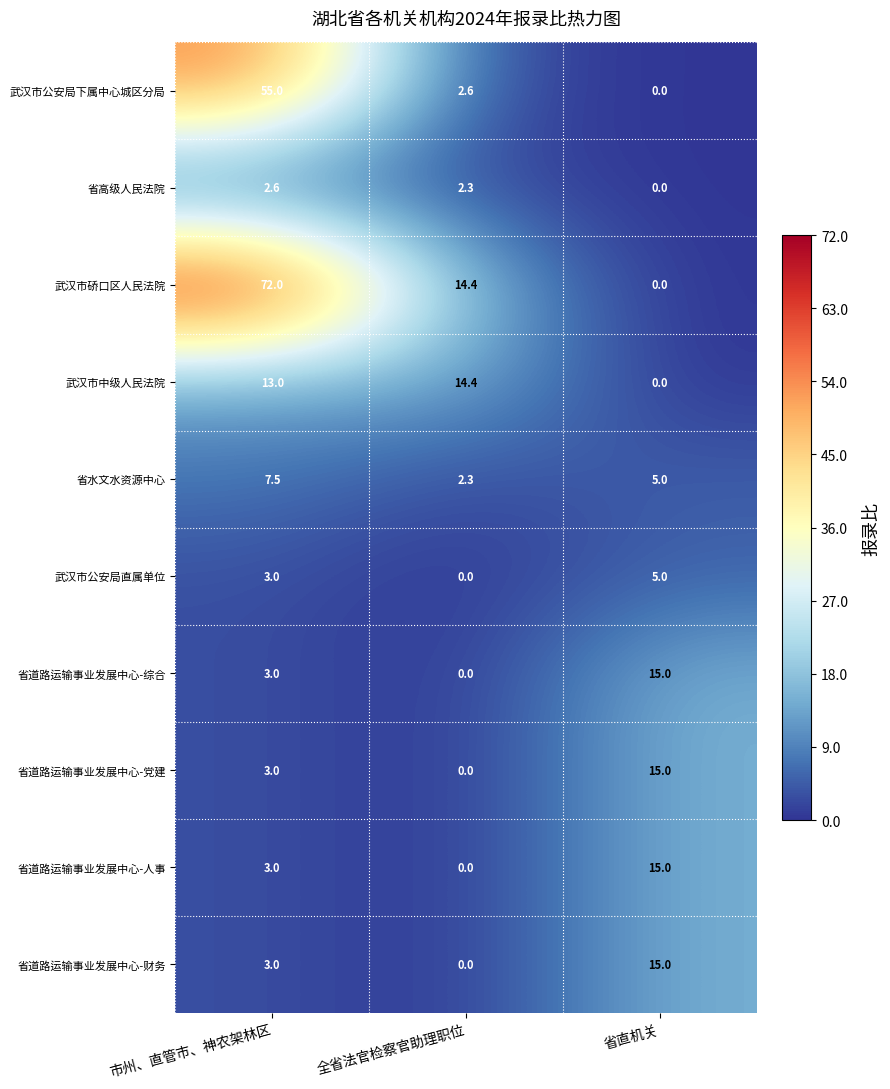

List the labels in order of 省水文水资源中心 value, largest first.

市州、直管市、神农架林区, 省直机关, 全省法官检察官助理职位